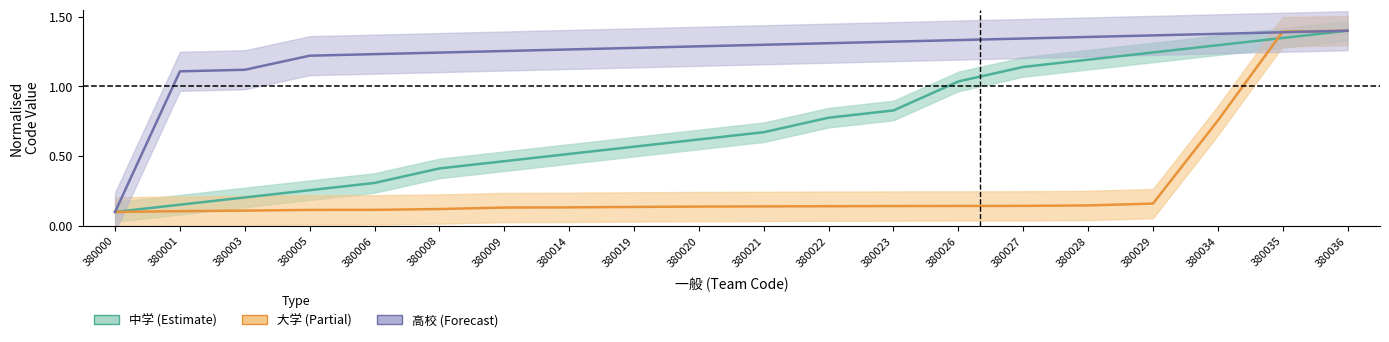

What is the sum of all 大学 values?

5.8